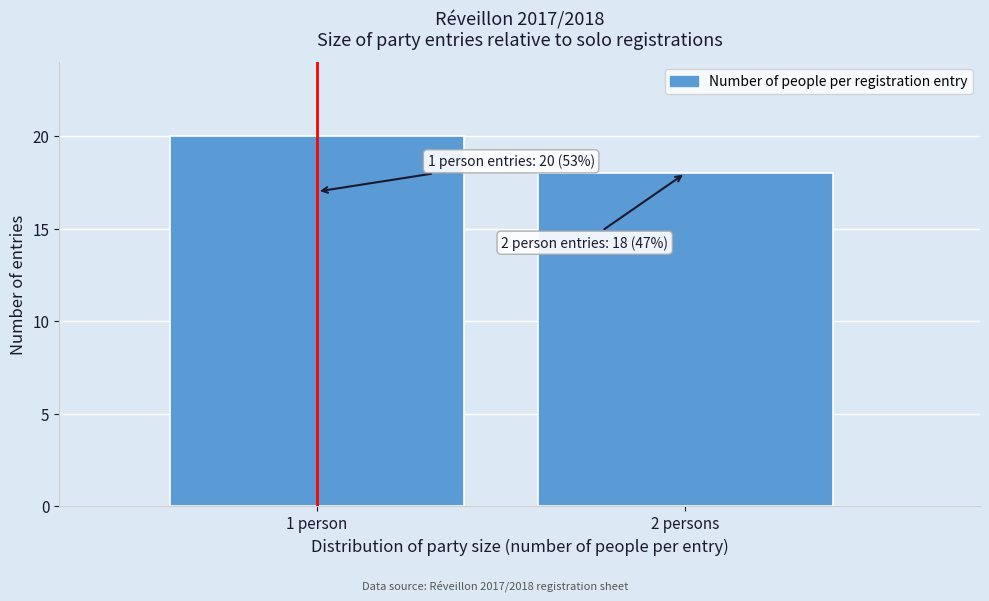

Reading left to right, list all the values displayed in this chart.

20	18